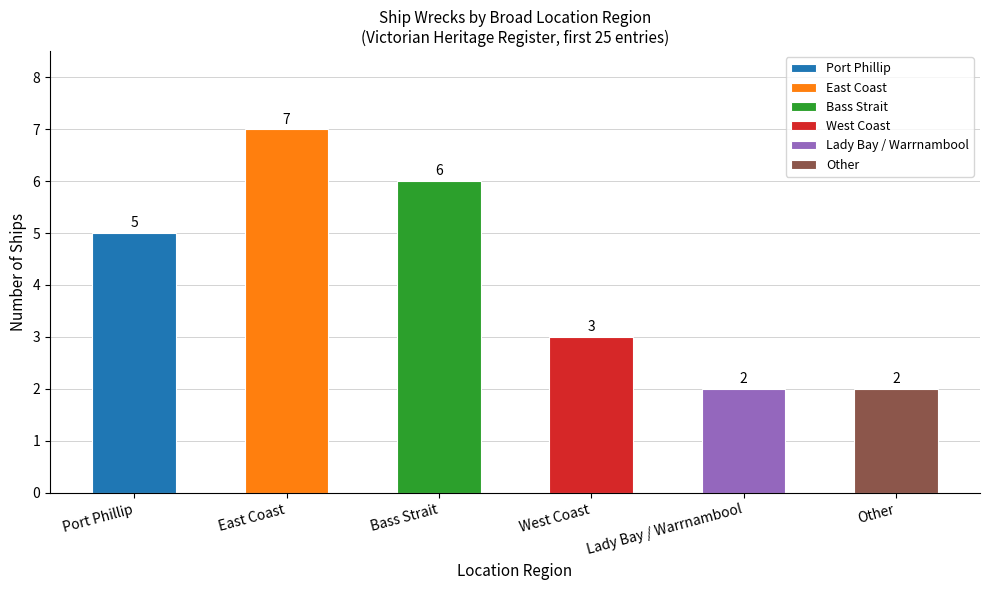

The chart shows a value of 6 at Bass Strait. True or false?

True